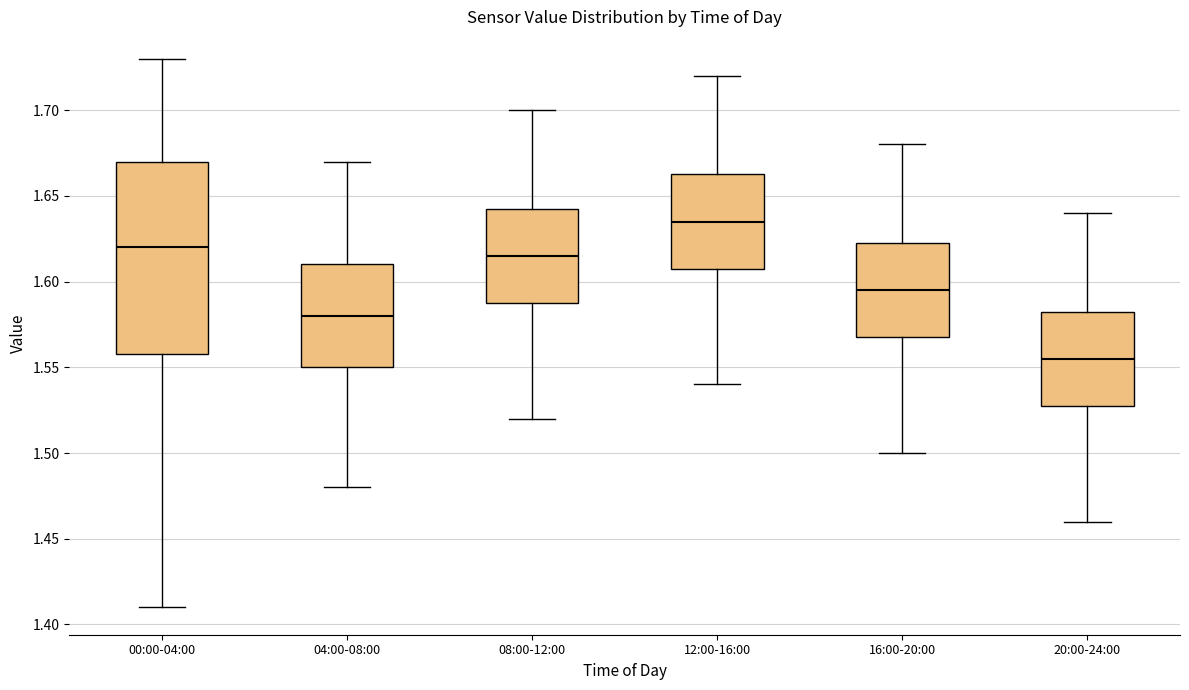

Which box is the tallest, from its lower edge to its upper edge?

00:00-04:00